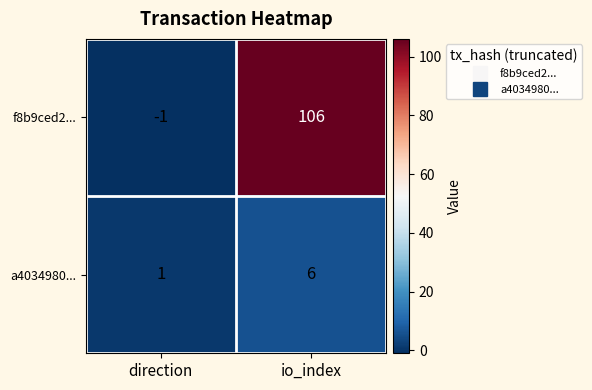

True or false: a4034980... has a value of 0 at direction.

False